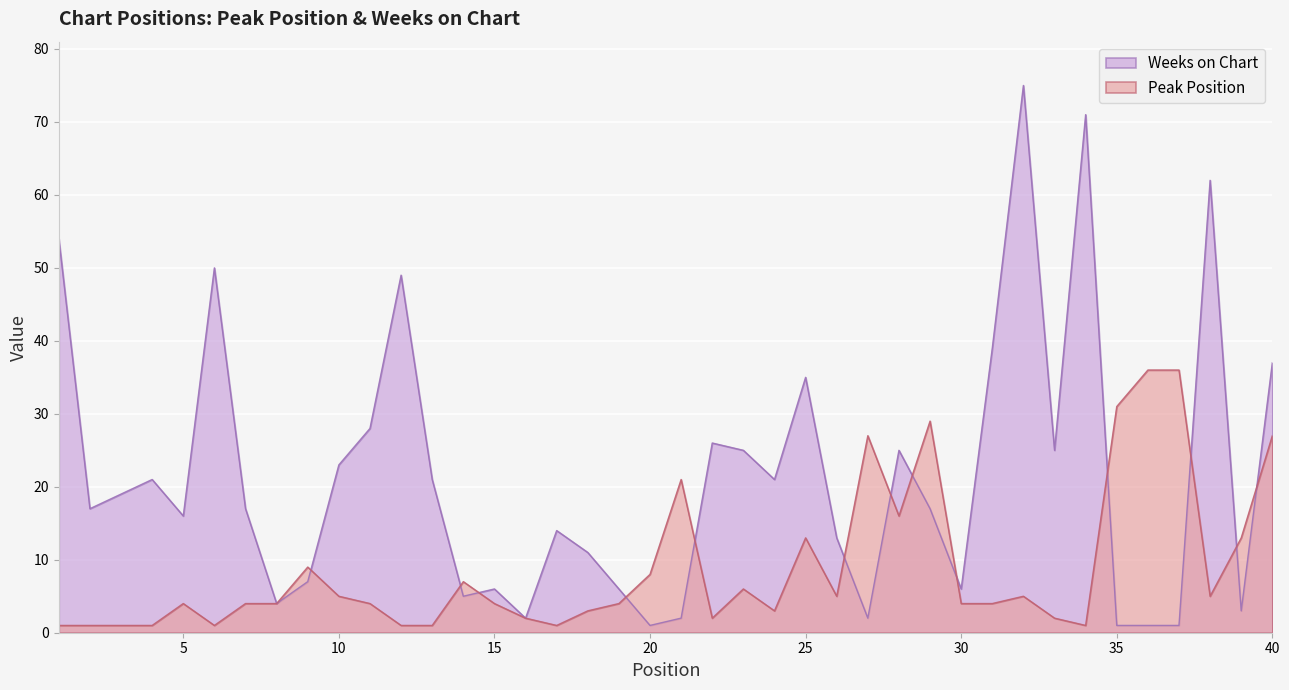

Which series has the largest total across all categories?

Weeks on Chart